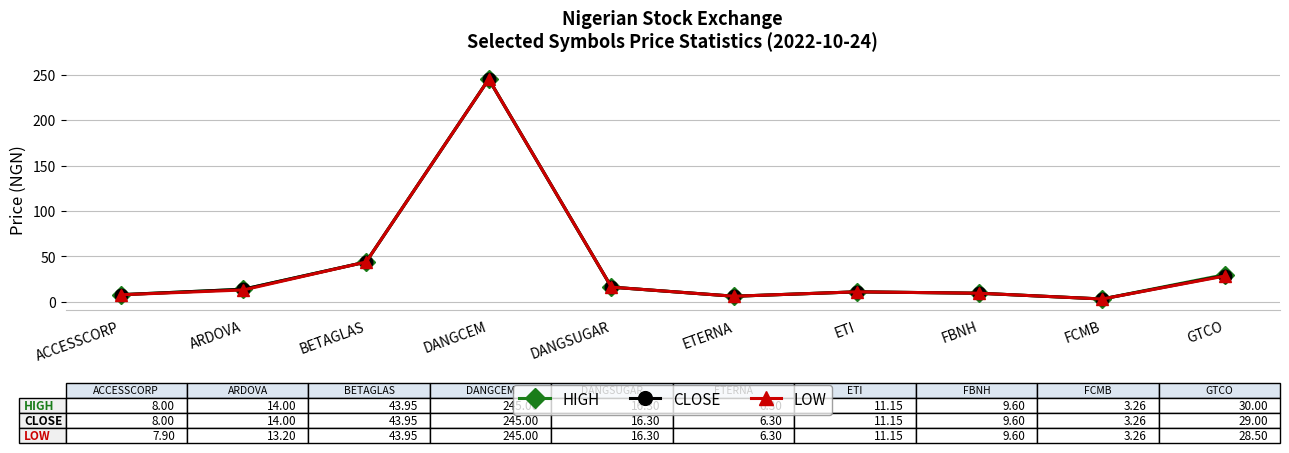

Between ARDOVA and GTCO, which series saw the biggest shift?

HIGH